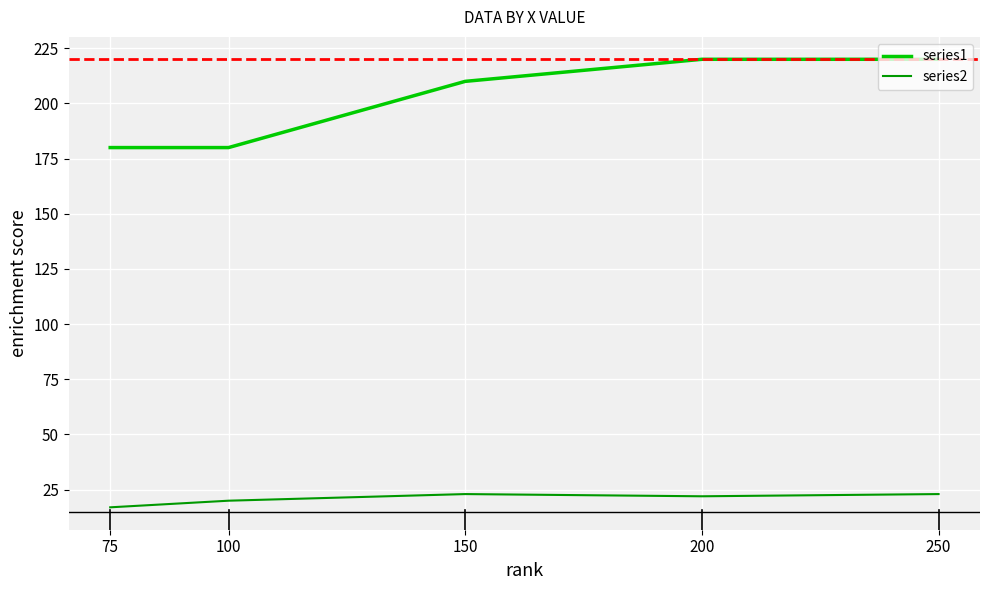

Which series has the largest total across all categories?

series1